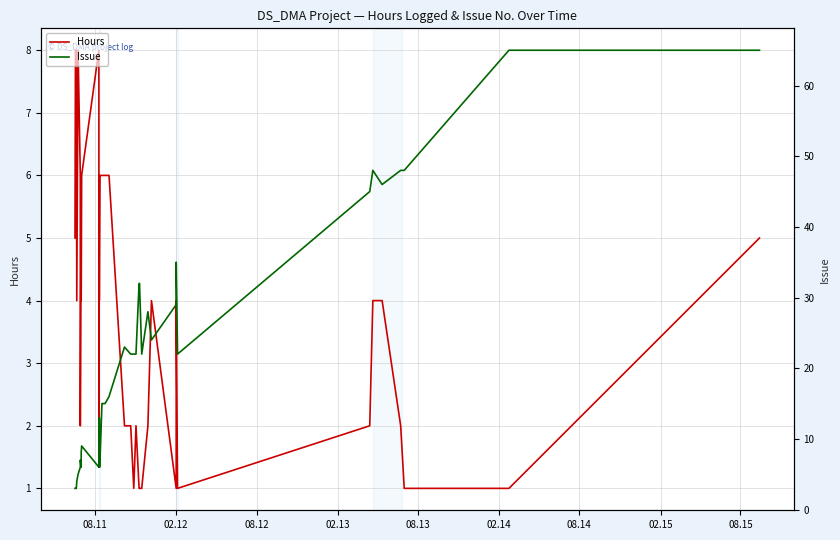

What is the minimum value for Hours?

1